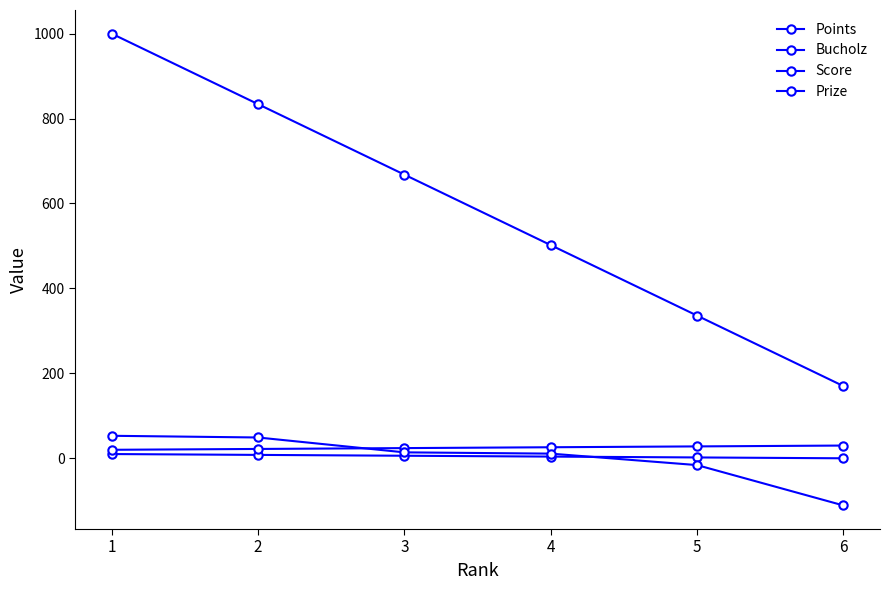

Which has a higher value, 4 or 1?

1